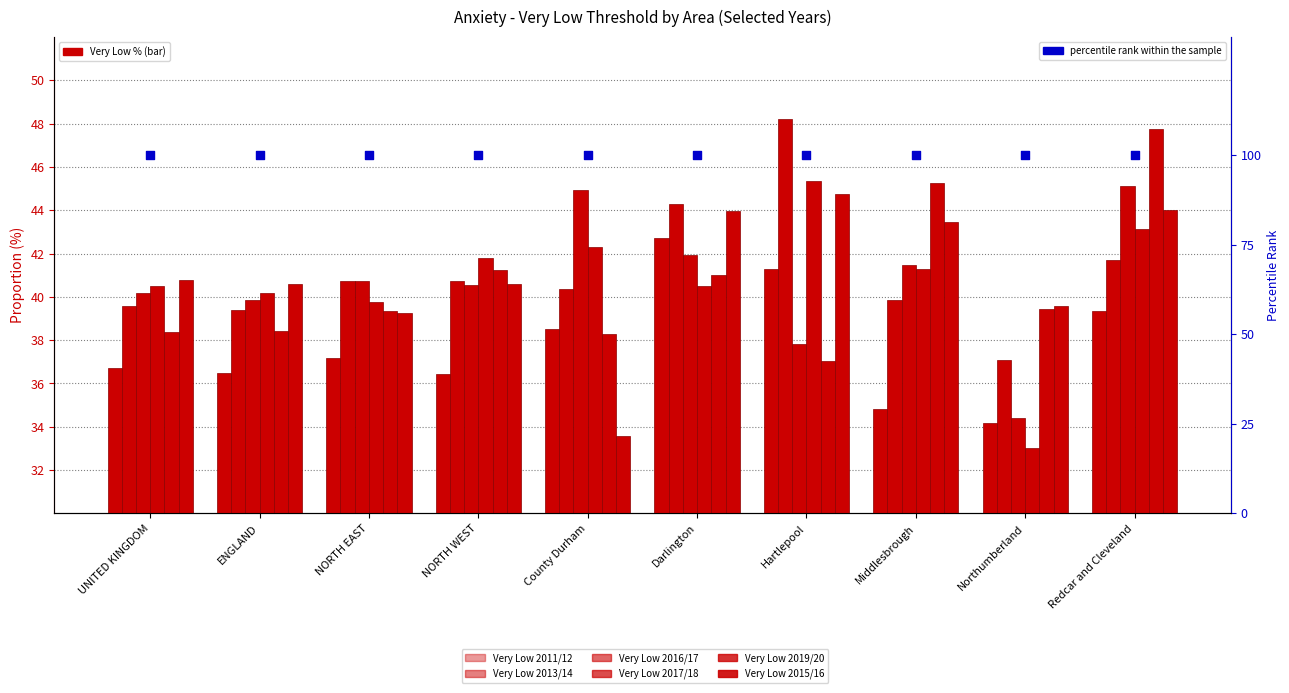

What are all the series names shown in the legend?

Very Low 2011/12, Very Low 2013/14, Very Low 2016/17, Very Low 2017/18, Very Low 2019/20, Very Low 2015/16